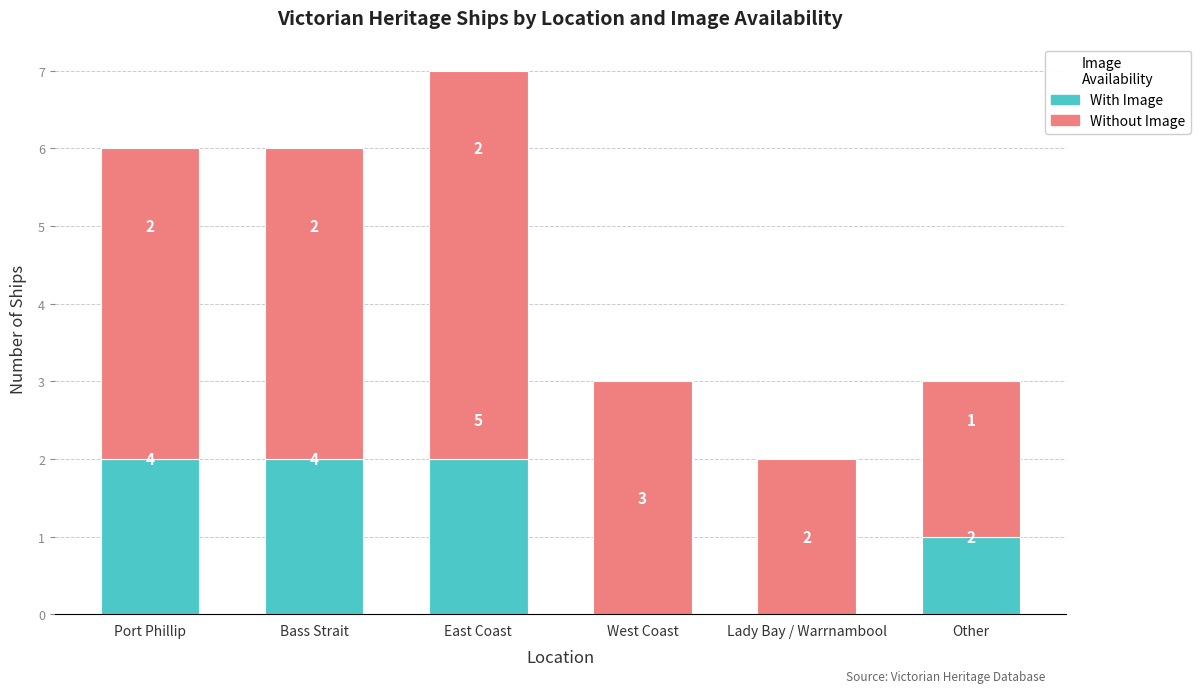

The With Image series shows 1 at Port Phillip. True or false?

False